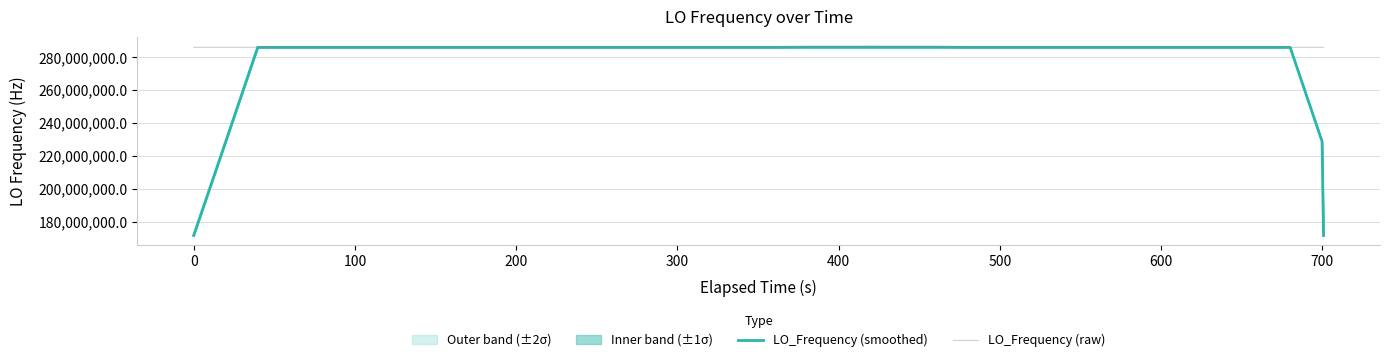

Does the chart display data point markers on the line(s)?

No